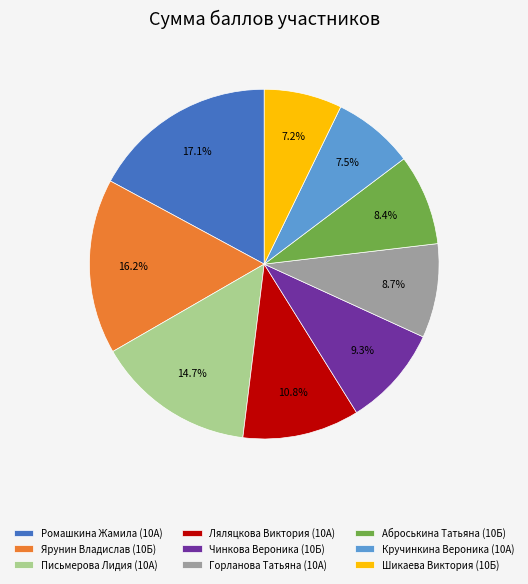

Does any single category account for the majority?

No